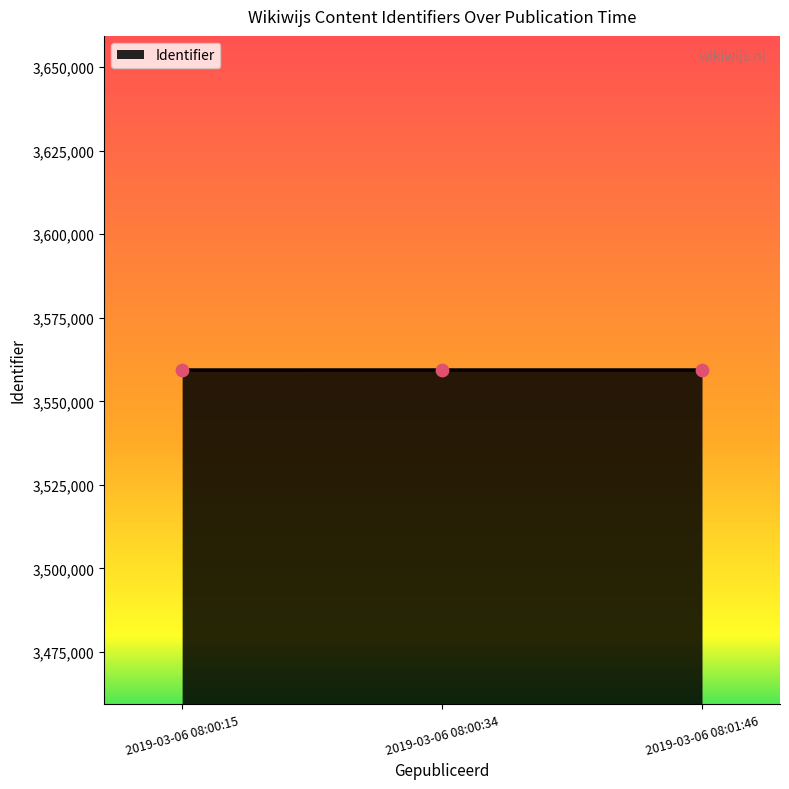

Approximately how many times larger is the value at 2019-03-06 08:01:46 compared to 2019-03-06 08:00:15?

1.0